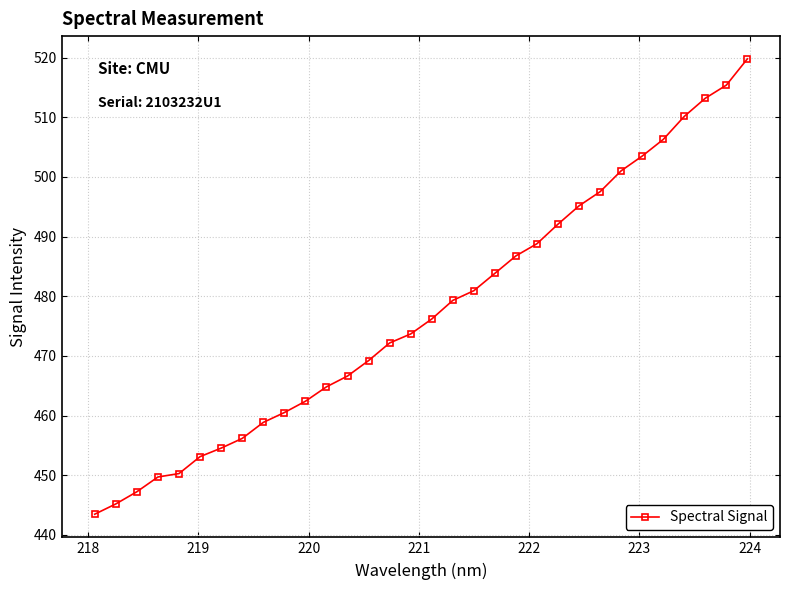

What is the average value?

477.4